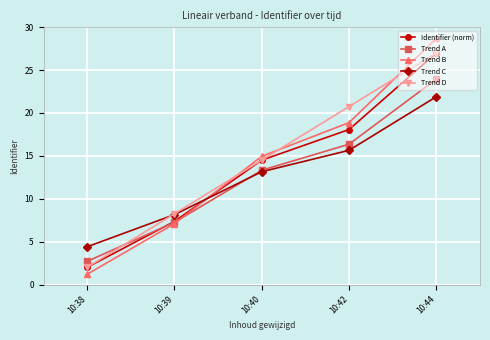

At which category does the chart reach its minimum across all series?

10:38